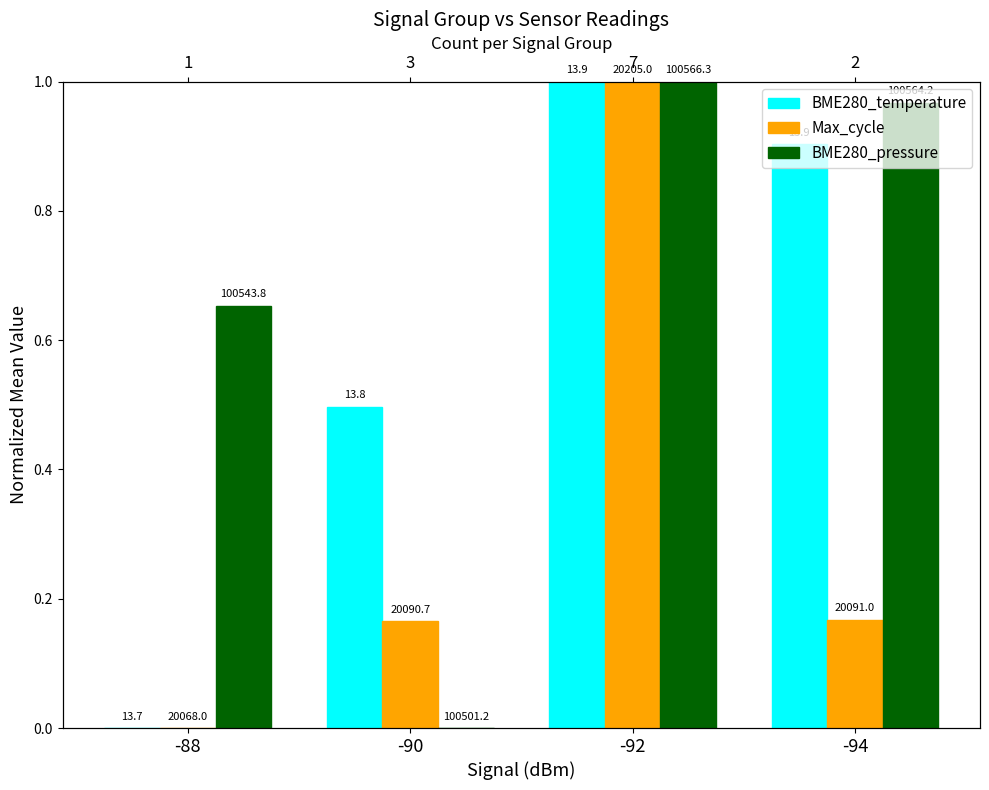

Which series has the largest range (max minus min)?

BME280_temperature